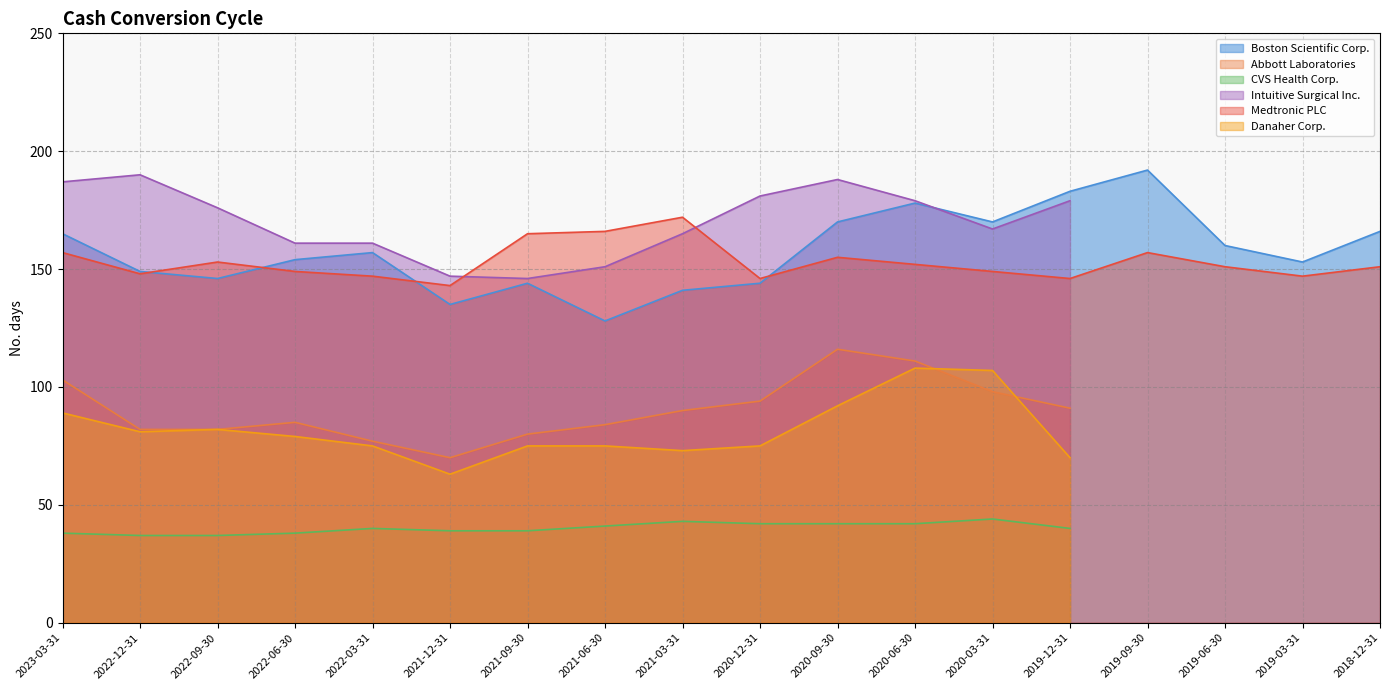

Rank the series at 2019-12-31 from highest to lowest value.

Boston Scientific Corp., Intuitive Surgical Inc., Medtronic PLC, Abbott Laboratories, Danaher Corp., CVS Health Corp.